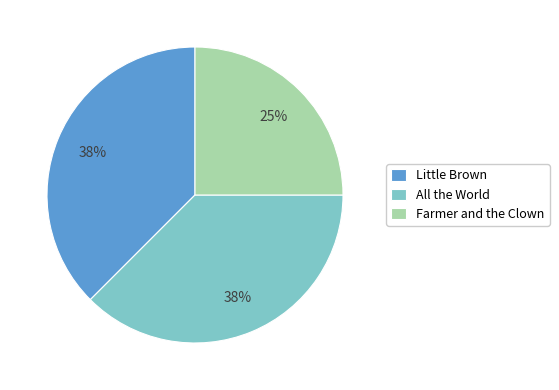

To the nearest percent, what percentage of the pie is Farmer and the Clown?

25%